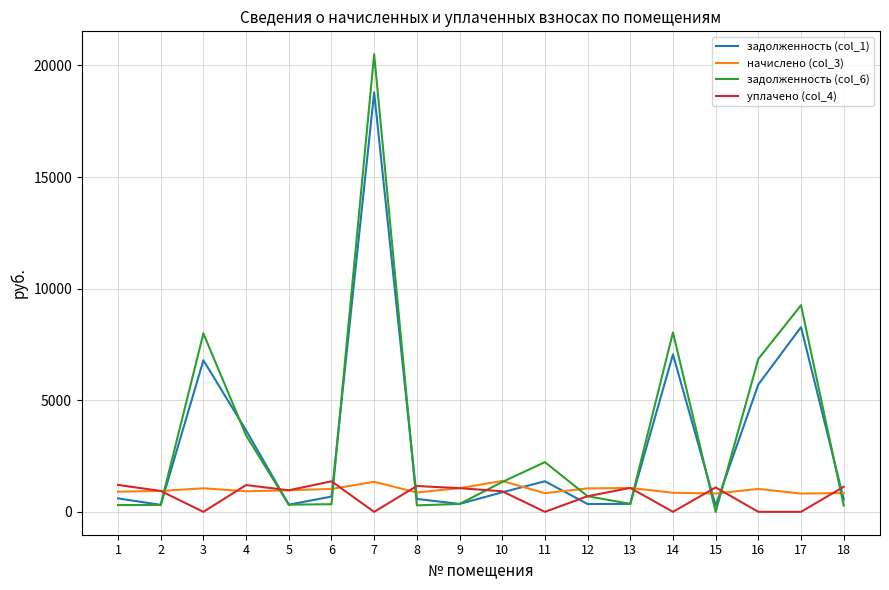

What is the difference between the highest and lowest values at 7?

20503.6